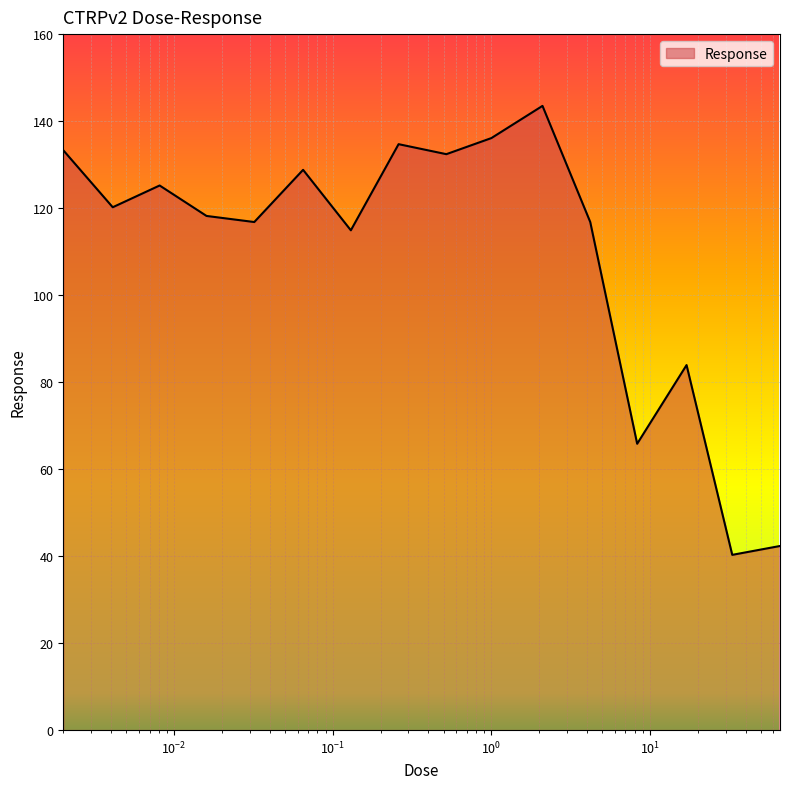

What is the maximum value shown in the chart?

143.5